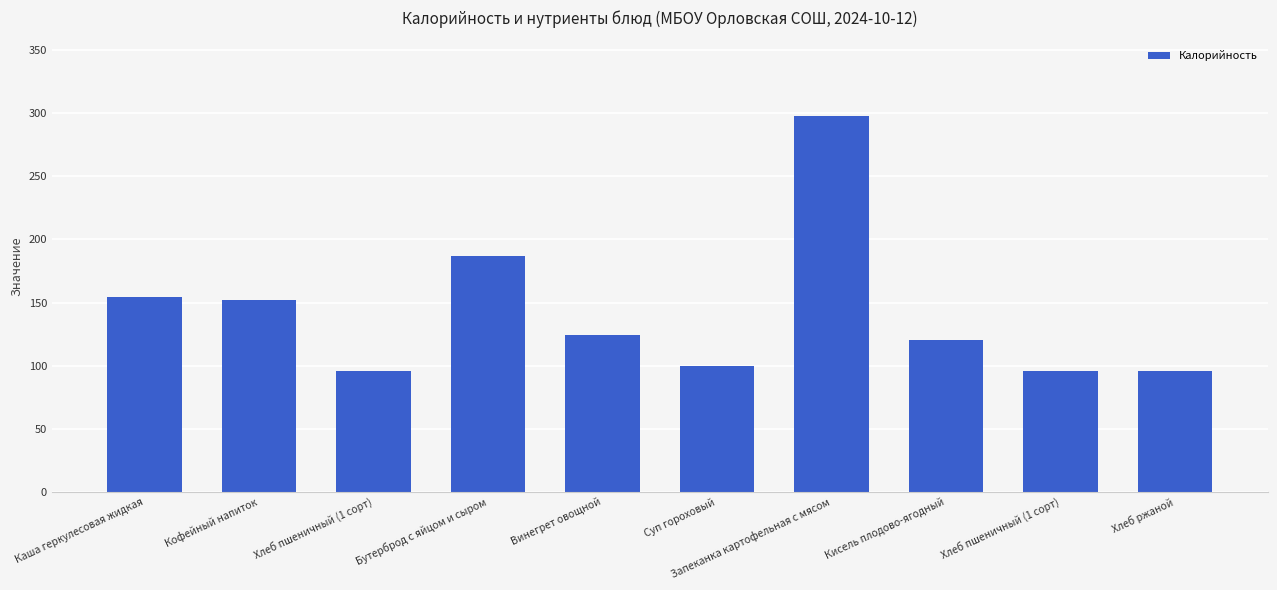

What is the label of the 4th bar from the right?

Запеканка картофельная с мясом